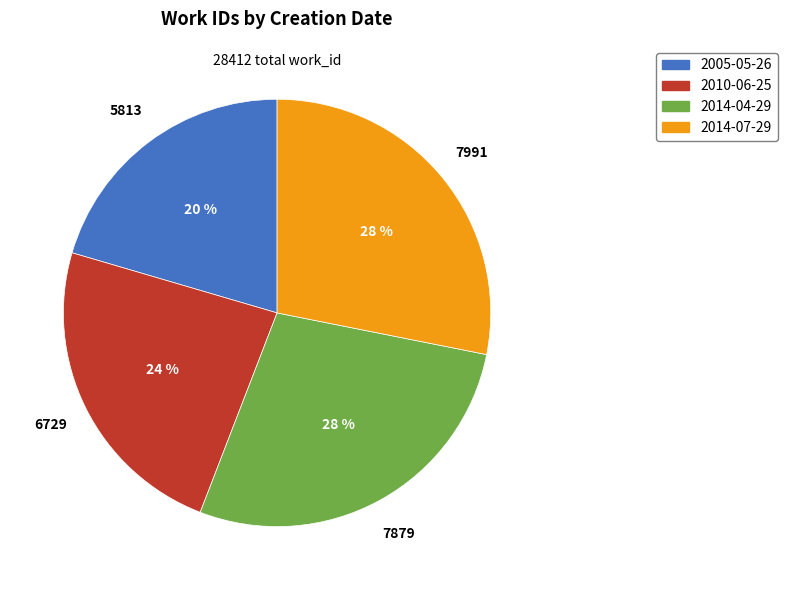

What is the smallest slice in the pie chart?

2005-05-26